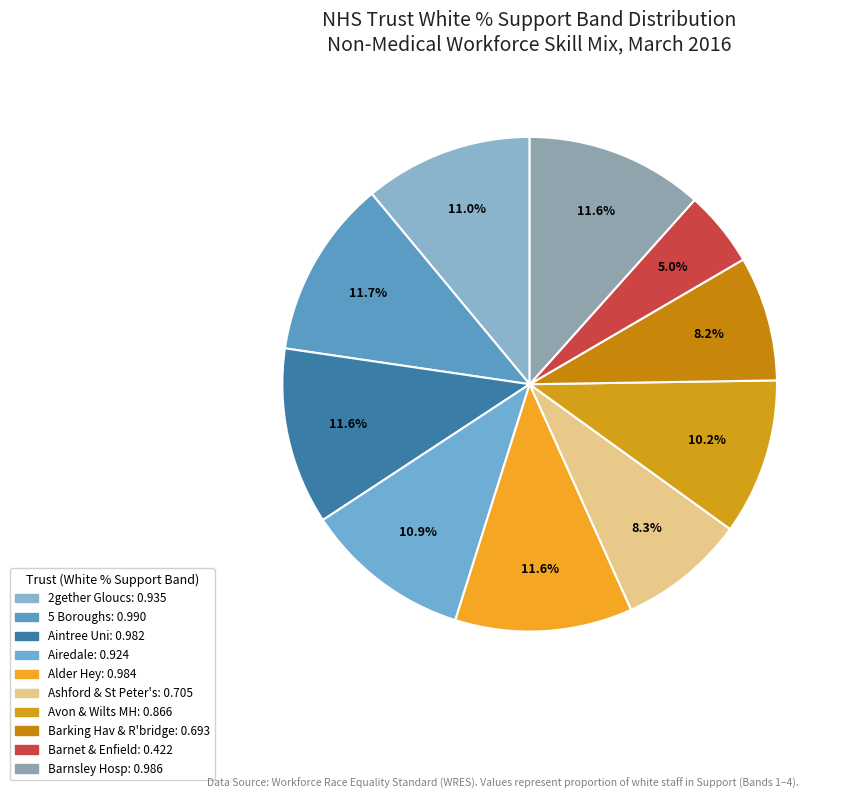

Is there any slice that represents more than half of the pie?

No